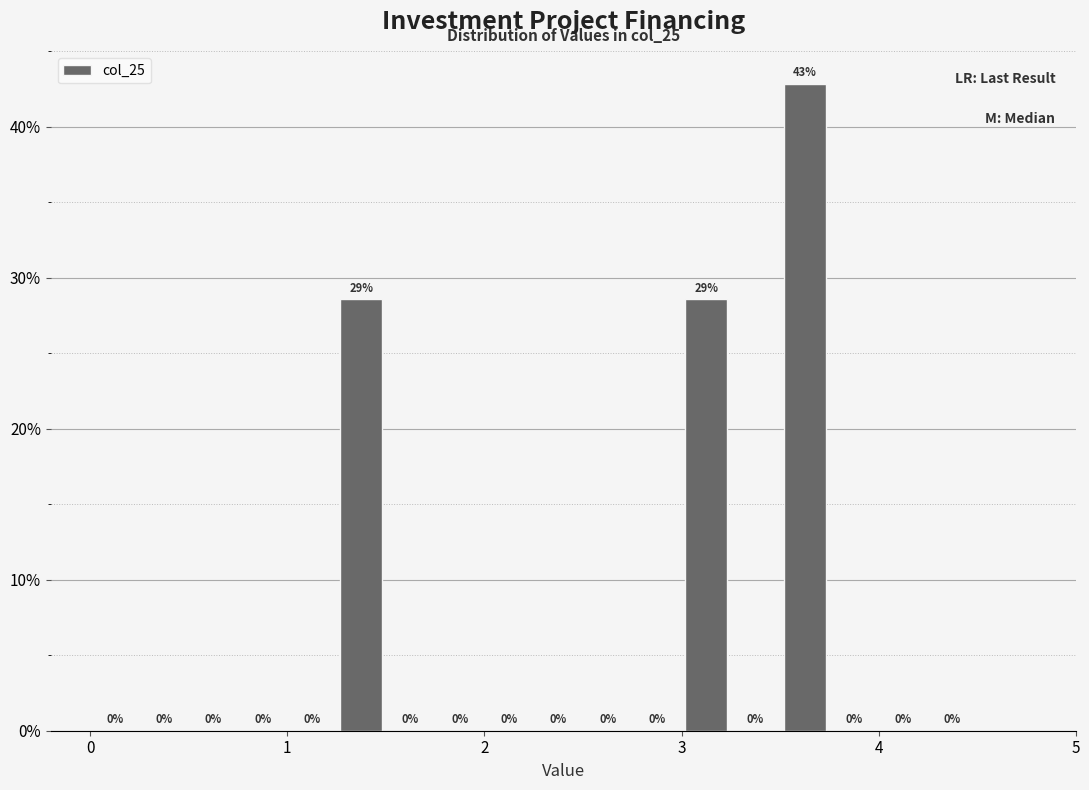

Read against the x-axis, roughly where is the centre of the tallest bar?

3.6